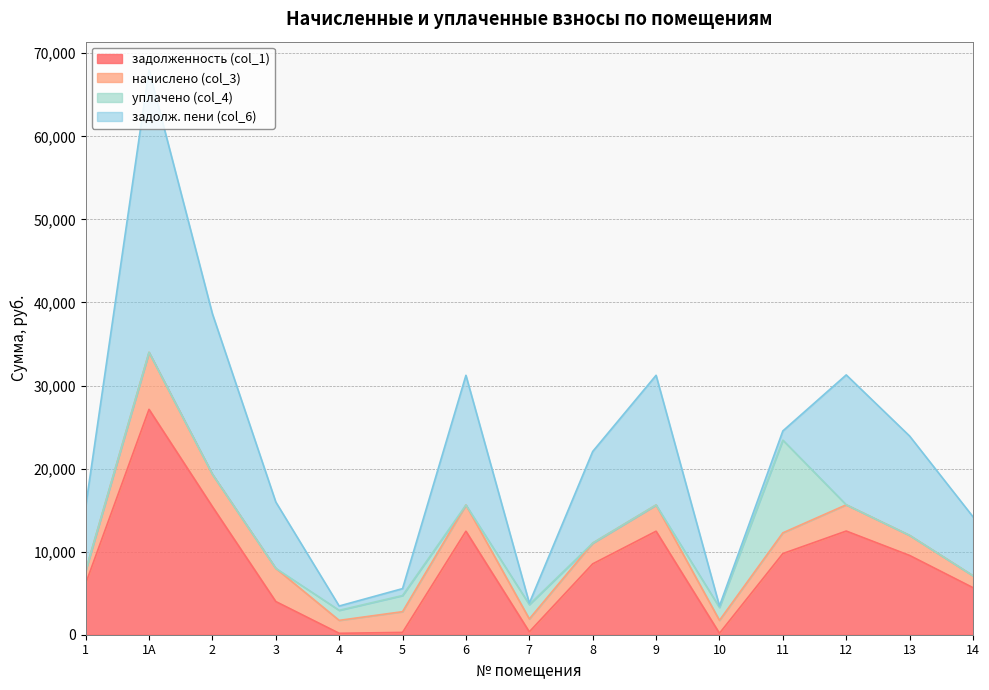

After their last crossing, which series has the higher values: начислено (col_3) or уплачено (col_4)?

начислено (col_3)